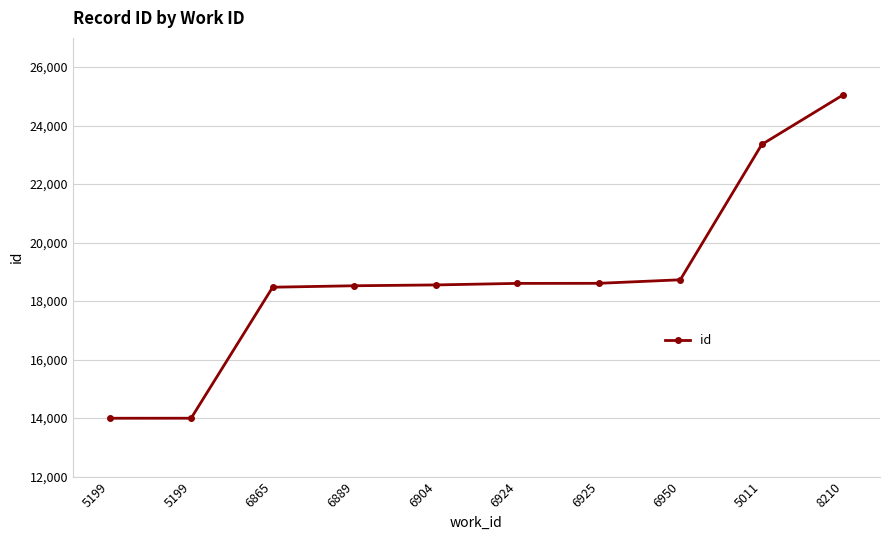

Is this an area chart (filled region under the line)?

No